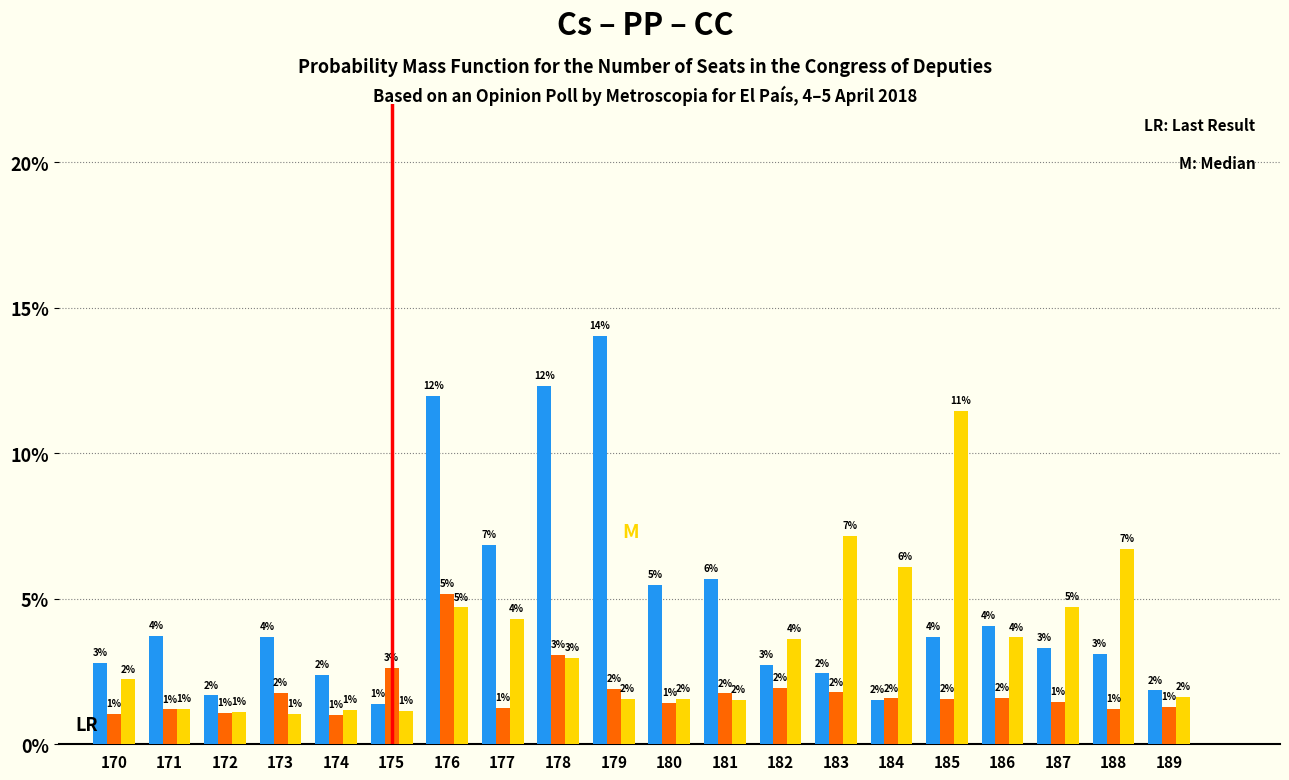

Are the bars grouped side by side (vs. stacked)?

Yes